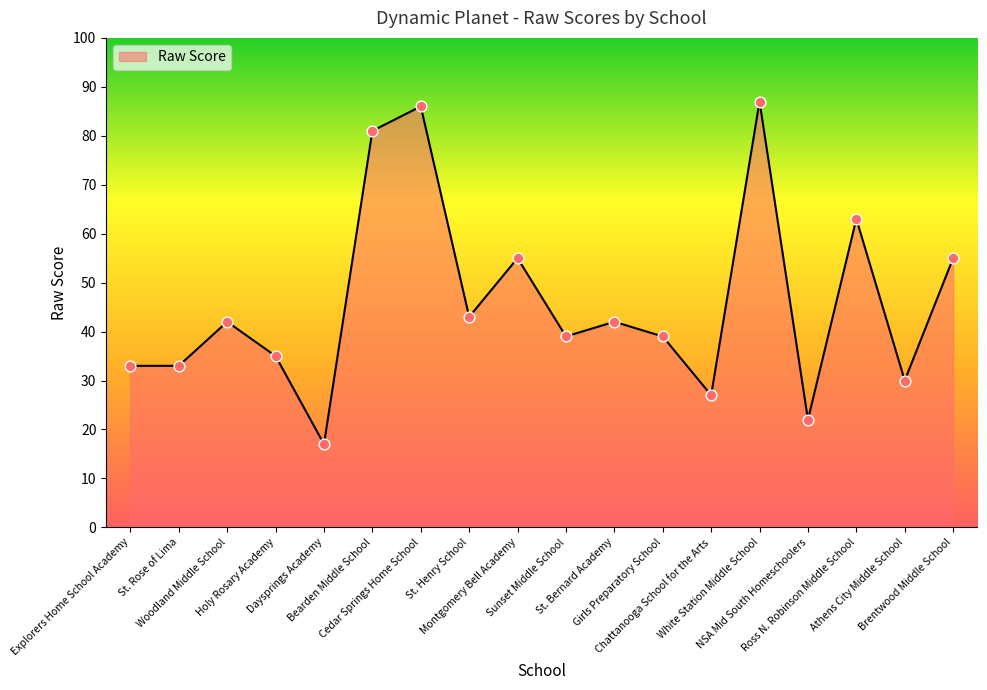

Approximately how many times larger is the value at St. Rose of Lima compared to Explorers Home School Academy?

1.0